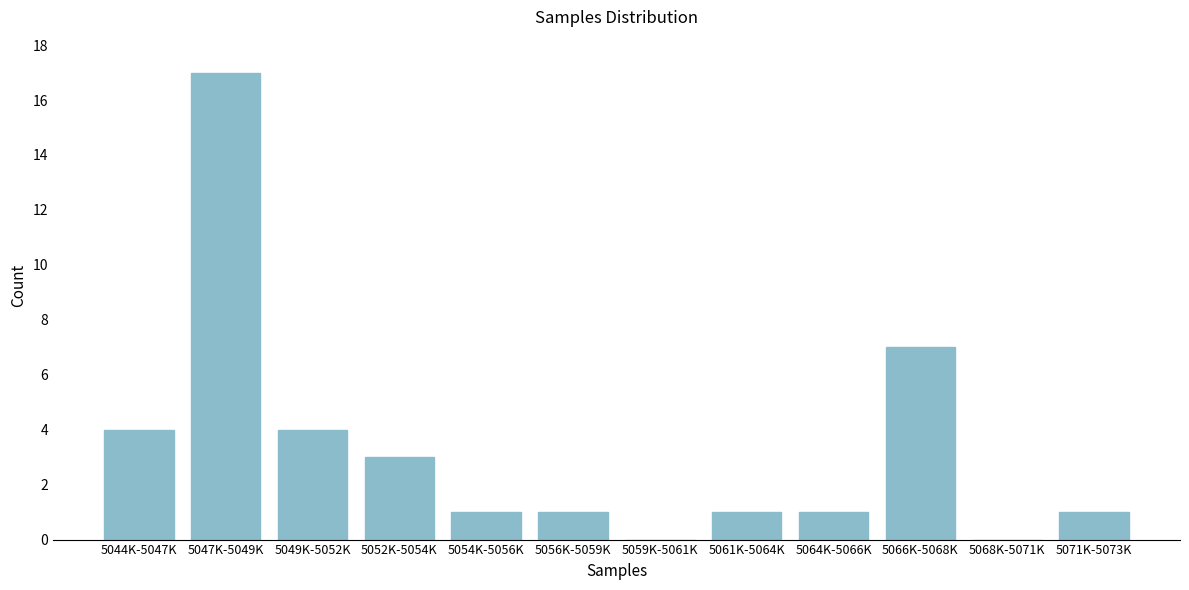

Reading left to right, list all the values displayed in this chart.

5044K-5047K=4	5047K-5049K=17	5049K-5052K=4	5052K-5054K=3	5054K-5056K=1	5056K-5059K=1	5059K-5061K=0	5061K-5064K=1	5064K-5066K=1	5066K-5068K=7	5068K-5071K=0	5071K-5073K=1